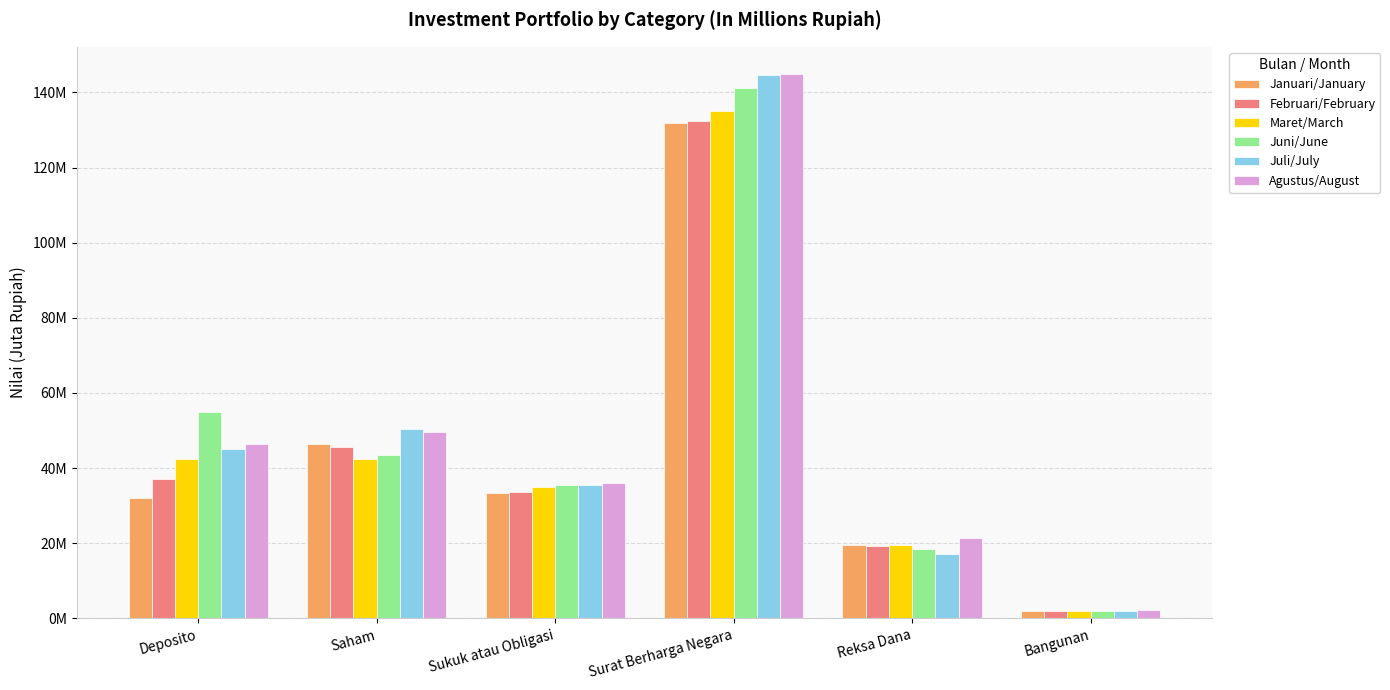

What are all the series names shown in the legend?

Januari/January, Februari/February, Maret/March, Juni/June, Juli/July, Agustus/August